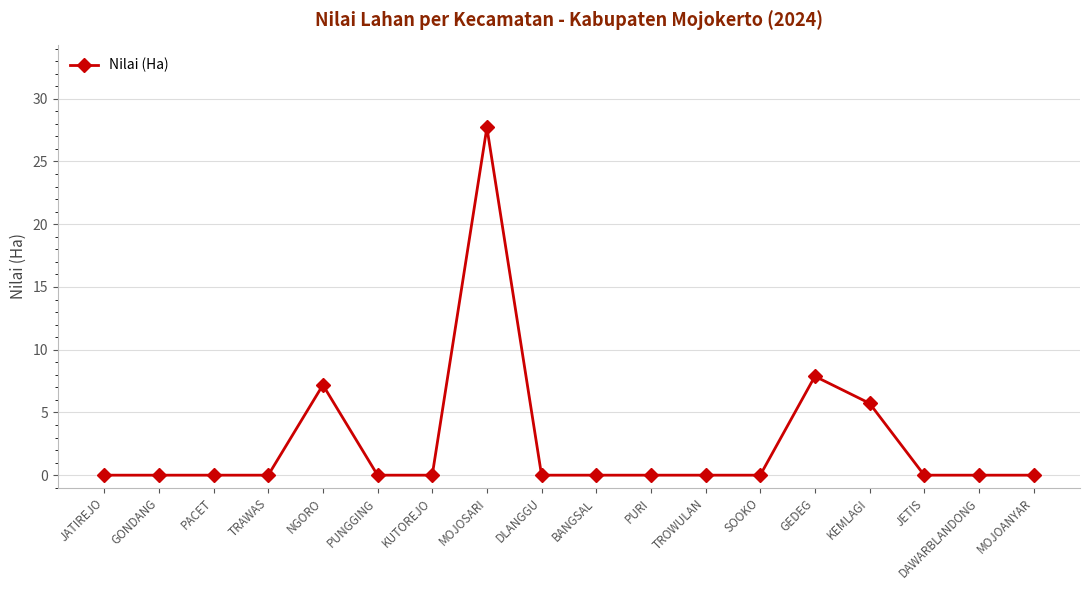

Which category has the highest value across all series?

MOJOSARI